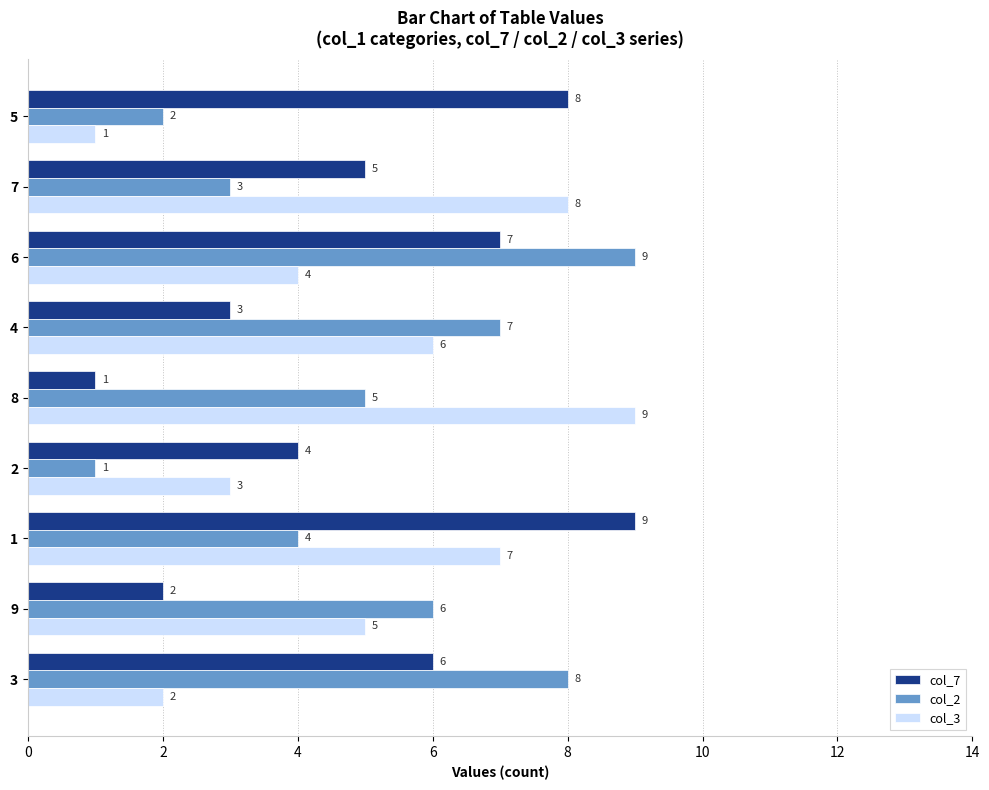

At which label does col_3 reach its peak?

8